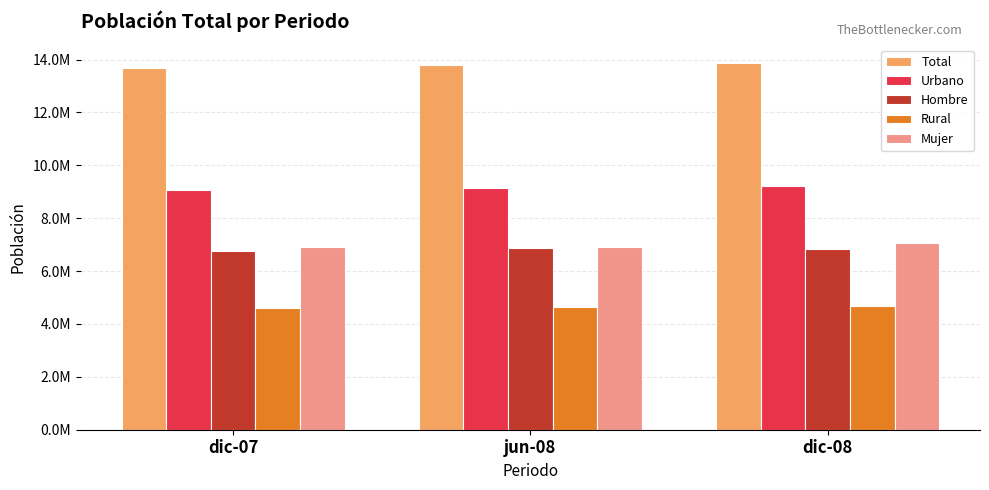

True or false: Total has a value of 13878703.5 at dic-08.

True